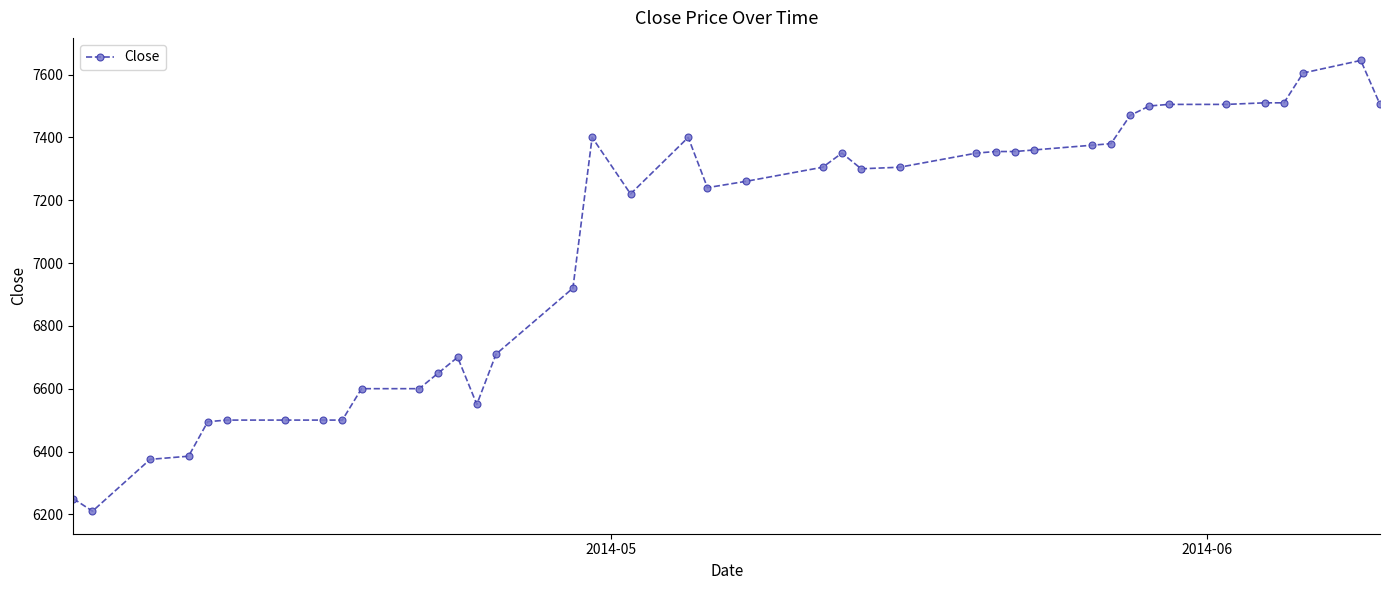

True or false: the data has more than 1 interior local peaks.

True